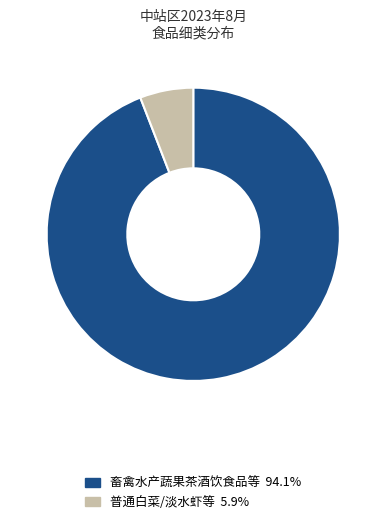

Approximately how many times larger is the value at 畜禽水产蔬果茶酒饮食品等 94.1% compared to 普通白菜/淡水虾等 5.9%?

16.0